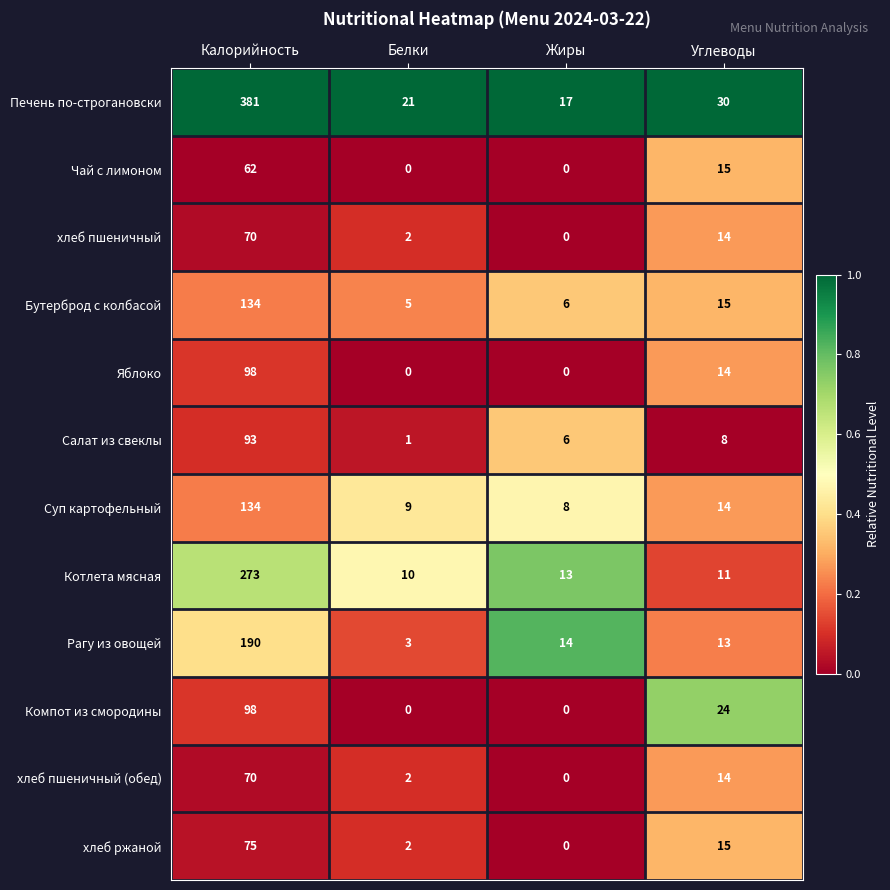

What is the highest value of the хлеб пшеничный series?

70